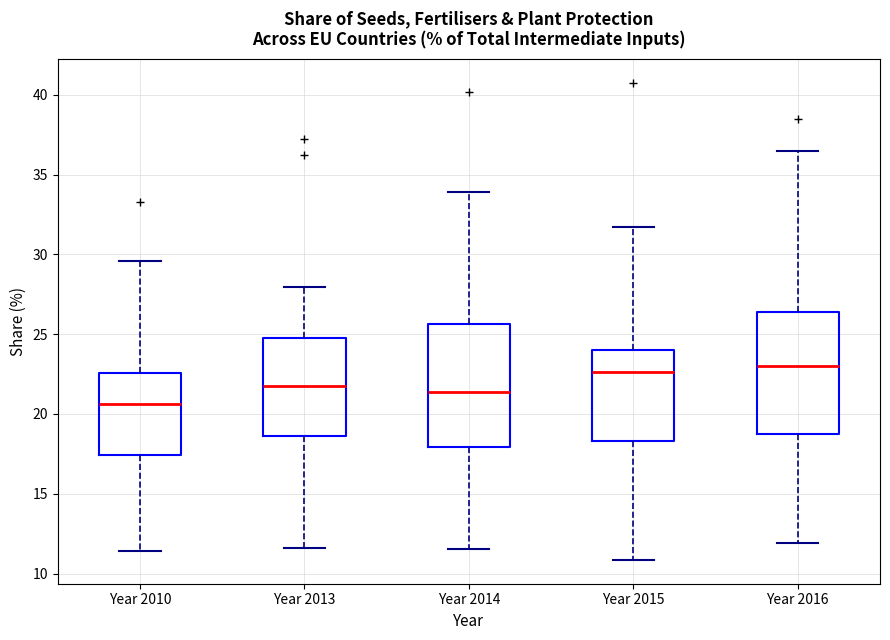

Where does the lower whisker of the box for Year 2016 end on the y-axis? The values are not printed on the chart, so give them approximately, as read against the axis.

12.0